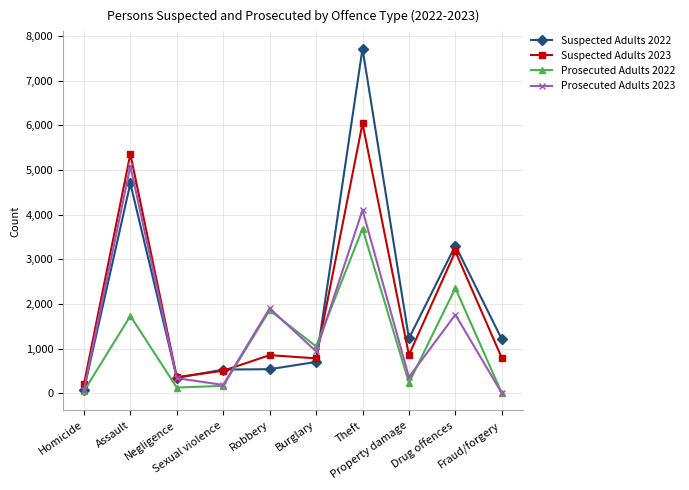

How many values in the Suspected Adults 2022 series are below 1206?

5